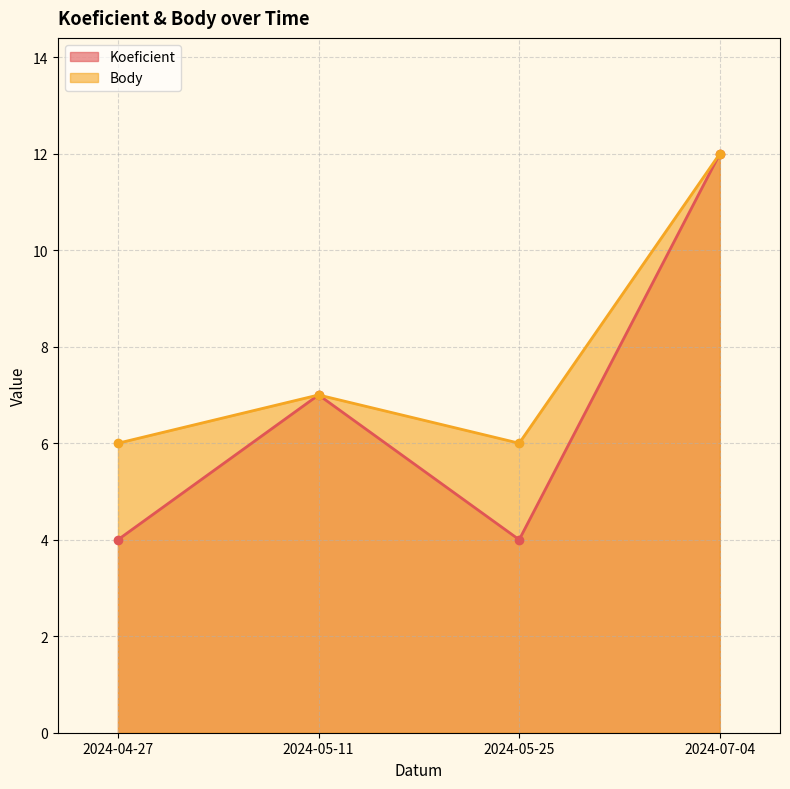

Between 2024-05-25 and 2024-07-04, which series saw the biggest shift?

Koeficient